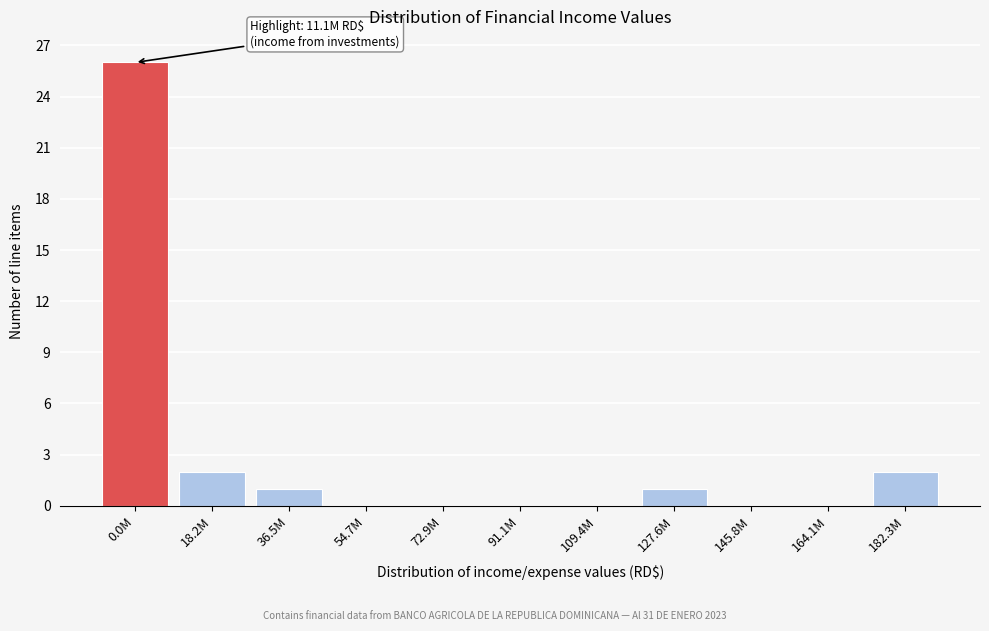

Reading left to right, extract all data points from this chart.

0.0M=26	18.2M=2	36.5M=1	54.7M=0	72.9M=0	91.1M=0	109.4M=0	127.6M=1	145.8M=0	164.1M=0	182.3M=2